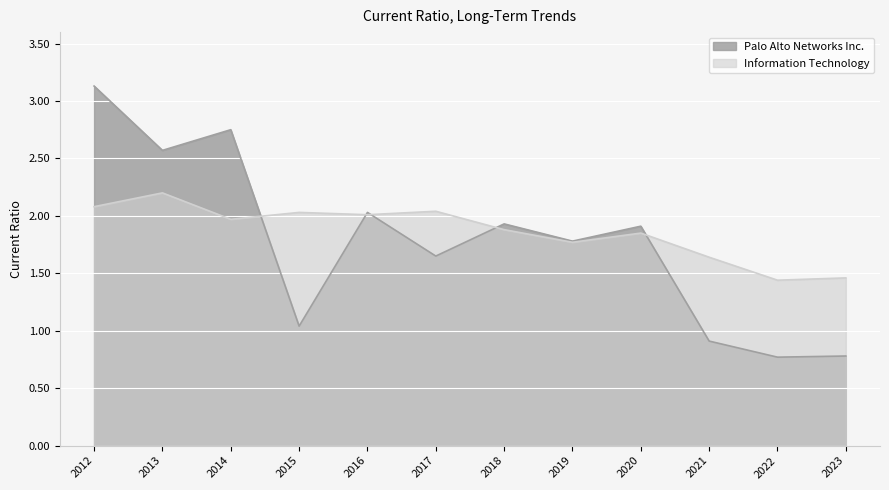

Reading right to left, what are all the values shown in this chart?

Palo Alto Networks Inc.: 0.8	0.8	0.9	1.9	1.8	1.9	1.6	2.0	1.0	2.8	2.6	3.1
Information Technology: 1.5	1.4	1.6	1.9	1.8	1.9	2.0	2.0	2.0	2.0	2.2	2.1